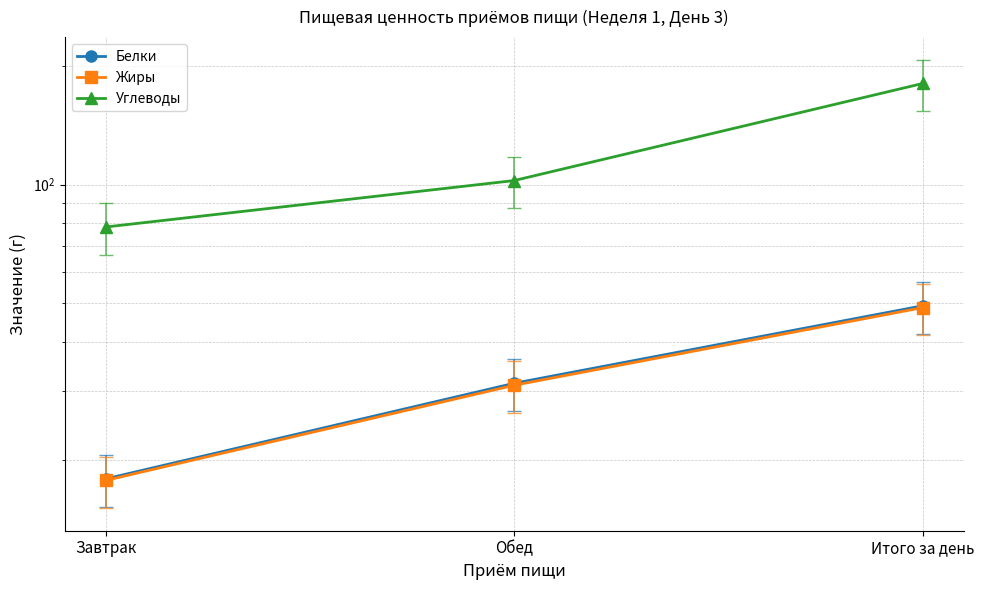

Rank the categories by Белки value from lowest to highest.

Завтрак, Обед, Итого за день